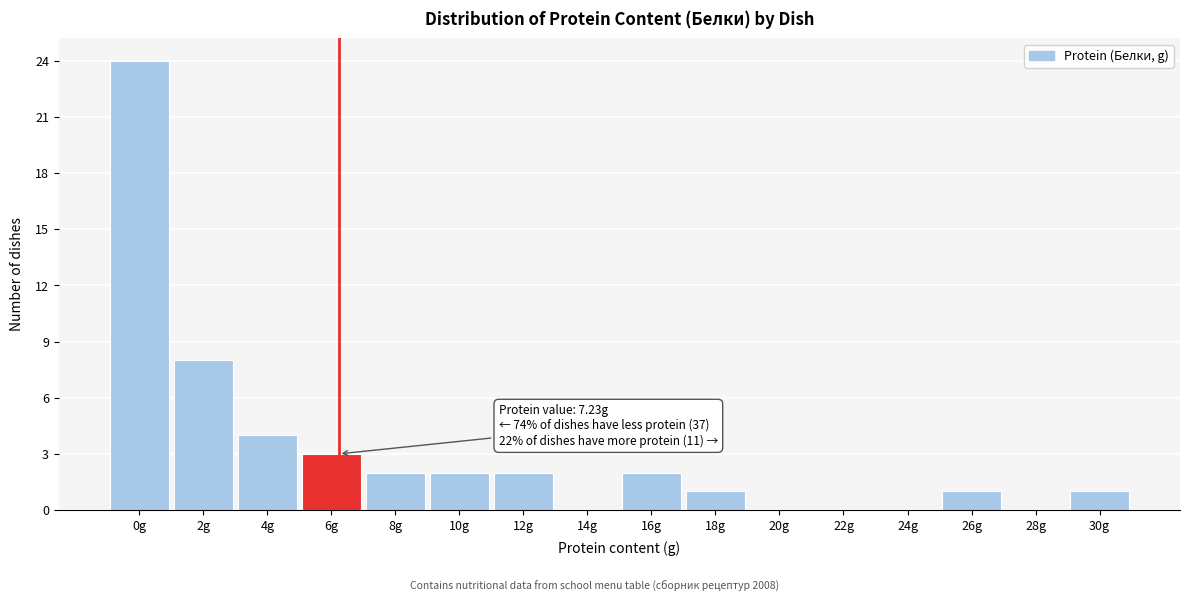

Reading left to right, transcribe all the data shown in this chart.

0g=24	2g=8	4g=4	6g=3	8g=2	10g=2	12g=2	14g=0	16g=2	18g=1	20g=0	22g=0	24g=0	26g=1	28g=0	30g=1